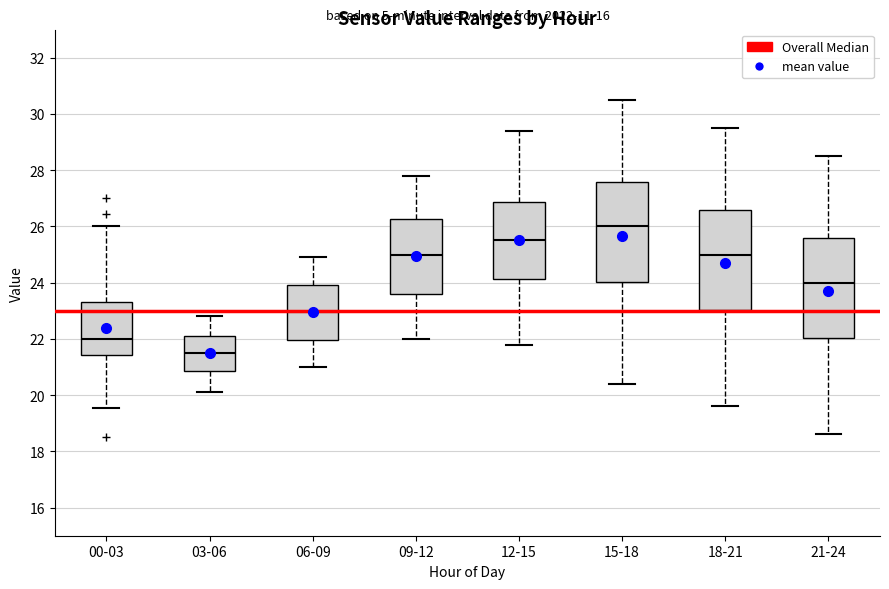

Which box's median line is the highest?

15-18